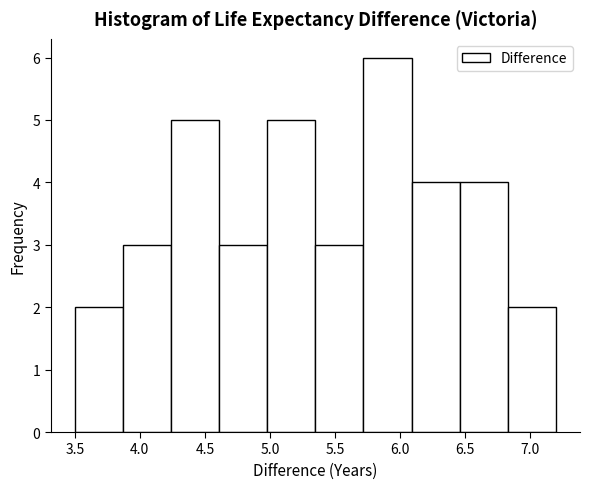

Reading left to right, list every bar in this chart as the range it spans on the x-axis followed by its height. Neither the bar edges nor the heights are printed on the chart, so give them approximately, as read against the axes.

3.50 to 3.85: 2
3.85 to 4.25: 3
4.25 to 4.60: 5
4.60 to 5.00: 3
5.00 to 5.35: 5
5.35 to 5.70: 3
5.70 to 6.10: 6
6.10 to 6.45: 4
6.45 to 6.85: 4
6.85 to 7.20: 2